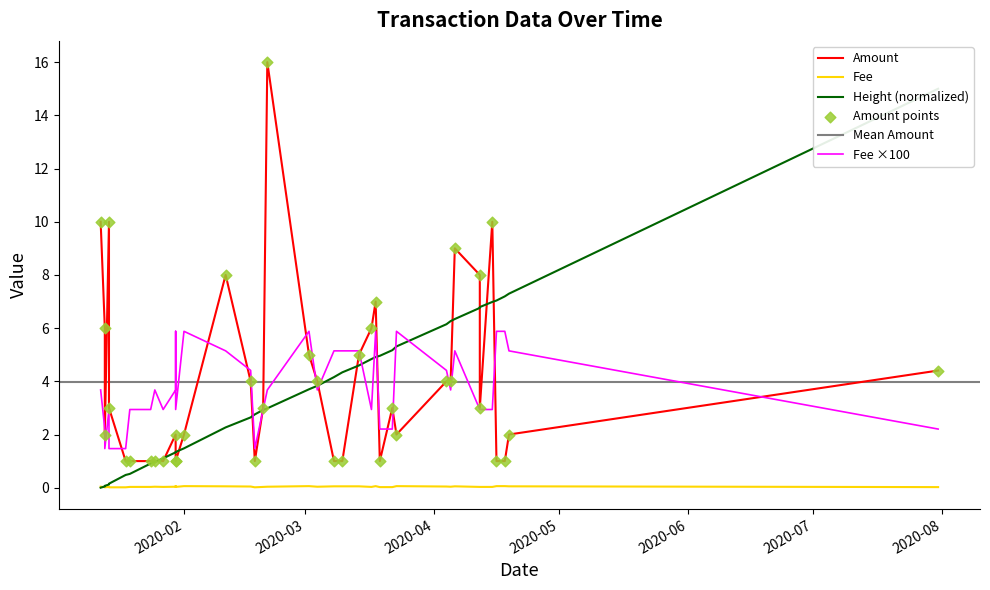

Is the value of Height (norm) at 2020-01-19 greater than the value of Amount at 2020-04-16?

No